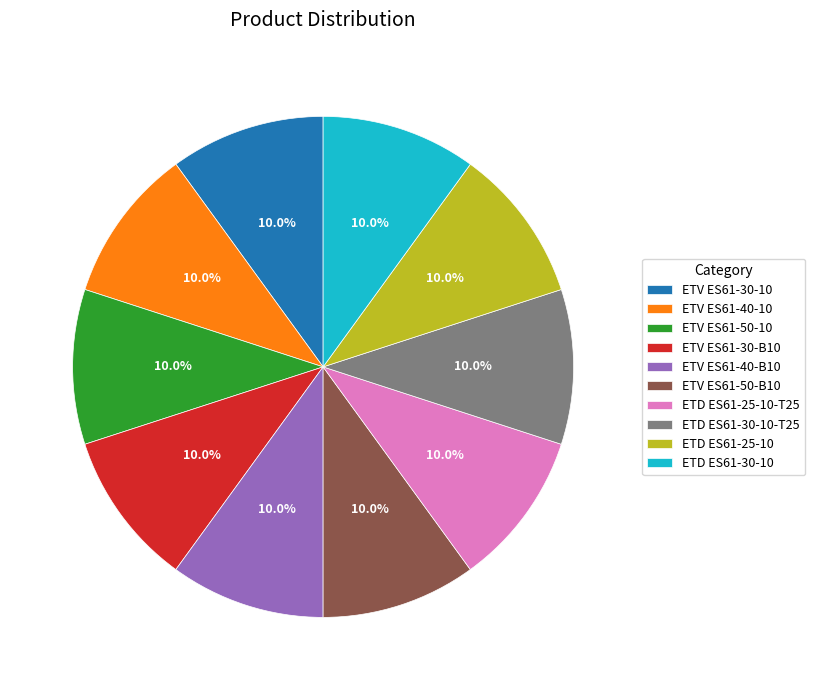

What is the ratio of the value at ETV ES61-30-B10 to the value at ETD ES61-25-10?

1.0